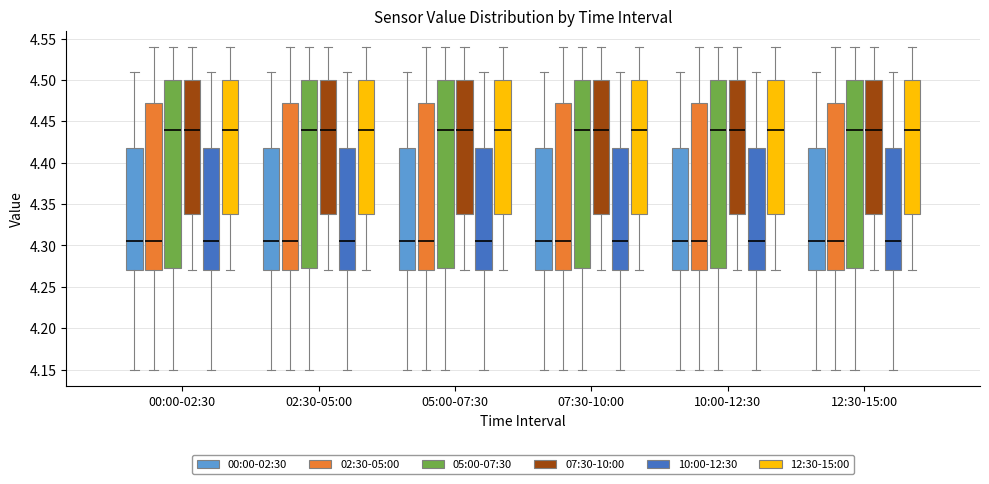

Reading left to right, transcribe this box plot: for each box, give where its median line is, the range the box spans, and where its two whiskers end, as read against the y-axis. The values are not printed on the chart, so give them approximately, as read against the axis.

00:00-02:30 (00:00-02:30): median 4.305, box 4.270 to 4.420, whiskers 4.150 to 4.510
00:00-02:30 (02:30-05:00): median 4.305, box 4.270 to 4.475, whiskers 4.150 to 4.540
00:00-02:30 (05:00-07:30): median 4.440, box 4.275 to 4.500, whiskers 4.150 to 4.540
00:00-02:30 (07:30-10:00): median 4.440, box 4.340 to 4.500, whiskers 4.270 to 4.540
00:00-02:30 (10:00-12:30): median 4.305, box 4.270 to 4.420, whiskers 4.150 to 4.510
00:00-02:30 (12:30-15:00): median 4.440, box 4.340 to 4.500, whiskers 4.270 to 4.540
02:30-05:00 (00:00-02:30): median 4.305, box 4.270 to 4.420, whiskers 4.150 to 4.510
02:30-05:00 (02:30-05:00): median 4.305, box 4.270 to 4.475, whiskers 4.150 to 4.540
02:30-05:00 (05:00-07:30): median 4.440, box 4.275 to 4.500, whiskers 4.150 to 4.540
02:30-05:00 (07:30-10:00): median 4.440, box 4.340 to 4.500, whiskers 4.270 to 4.540
02:30-05:00 (10:00-12:30): median 4.305, box 4.270 to 4.420, whiskers 4.150 to 4.510
02:30-05:00 (12:30-15:00): median 4.440, box 4.340 to 4.500, whiskers 4.270 to 4.540
05:00-07:30 (00:00-02:30): median 4.305, box 4.270 to 4.420, whiskers 4.150 to 4.510
05:00-07:30 (02:30-05:00): median 4.305, box 4.270 to 4.475, whiskers 4.150 to 4.540
05:00-07:30 (05:00-07:30): median 4.440, box 4.275 to 4.500, whiskers 4.150 to 4.540
05:00-07:30 (07:30-10:00): median 4.440, box 4.340 to 4.500, whiskers 4.270 to 4.540
05:00-07:30 (10:00-12:30): median 4.305, box 4.270 to 4.420, whiskers 4.150 to 4.510
05:00-07:30 (12:30-15:00): median 4.440, box 4.340 to 4.500, whiskers 4.270 to 4.540
07:30-10:00 (00:00-02:30): median 4.305, box 4.270 to 4.420, whiskers 4.150 to 4.510
07:30-10:00 (02:30-05:00): median 4.305, box 4.270 to 4.475, whiskers 4.150 to 4.540
07:30-10:00 (05:00-07:30): median 4.440, box 4.275 to 4.500, whiskers 4.150 to 4.540
07:30-10:00 (07:30-10:00): median 4.440, box 4.340 to 4.500, whiskers 4.270 to 4.540
07:30-10:00 (10:00-12:30): median 4.305, box 4.270 to 4.420, whiskers 4.150 to 4.510
07:30-10:00 (12:30-15:00): median 4.440, box 4.340 to 4.500, whiskers 4.270 to 4.540
10:00-12:30 (00:00-02:30): median 4.305, box 4.270 to 4.420, whiskers 4.150 to 4.510
10:00-12:30 (02:30-05:00): median 4.305, box 4.270 to 4.475, whiskers 4.150 to 4.540
10:00-12:30 (05:00-07:30): median 4.440, box 4.275 to 4.500, whiskers 4.150 to 4.540
10:00-12:30 (07:30-10:00): median 4.440, box 4.340 to 4.500, whiskers 4.270 to 4.540
10:00-12:30 (10:00-12:30): median 4.305, box 4.270 to 4.420, whiskers 4.150 to 4.510
10:00-12:30 (12:30-15:00): median 4.440, box 4.340 to 4.500, whiskers 4.270 to 4.540
12:30-15:00 (00:00-02:30): median 4.305, box 4.270 to 4.420, whiskers 4.150 to 4.510
12:30-15:00 (02:30-05:00): median 4.305, box 4.270 to 4.475, whiskers 4.150 to 4.540
12:30-15:00 (05:00-07:30): median 4.440, box 4.275 to 4.500, whiskers 4.150 to 4.540
12:30-15:00 (07:30-10:00): median 4.440, box 4.340 to 4.500, whiskers 4.270 to 4.540
12:30-15:00 (10:00-12:30): median 4.305, box 4.270 to 4.420, whiskers 4.150 to 4.510
12:30-15:00 (12:30-15:00): median 4.440, box 4.340 to 4.500, whiskers 4.270 to 4.540